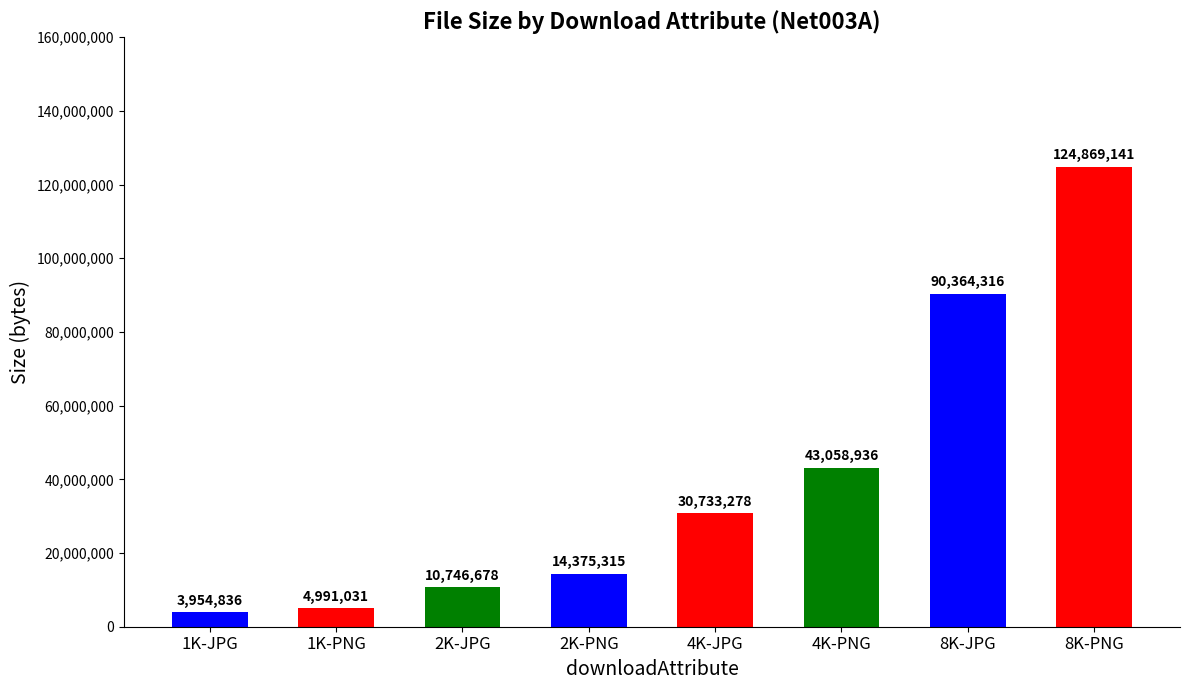

Reading right to left, extract all data points from this chart.

8K-PNG=124869141	8K-JPG=90364316	4K-PNG=43058936	4K-JPG=30733278	2K-PNG=14375315	2K-JPG=10746678	1K-PNG=4991031	1K-JPG=3954836